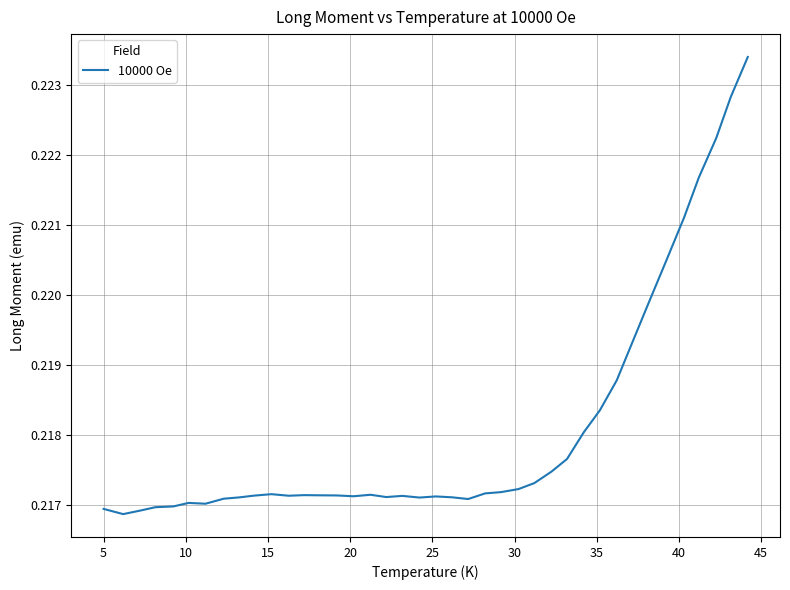

How many lines are shown in the chart?

1